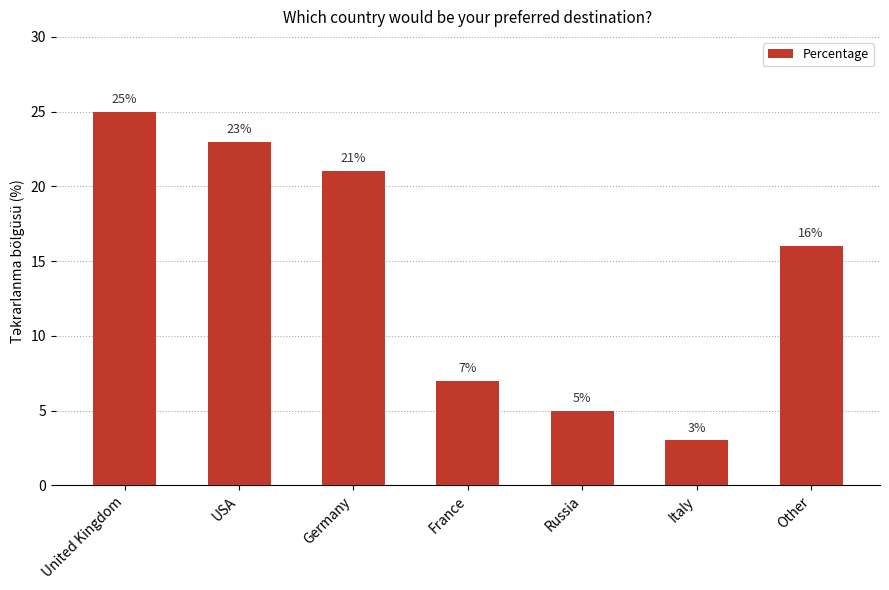

Rank the categories by value from highest to lowest.

United Kingdom, USA, Germany, Other, France, Russia, Italy